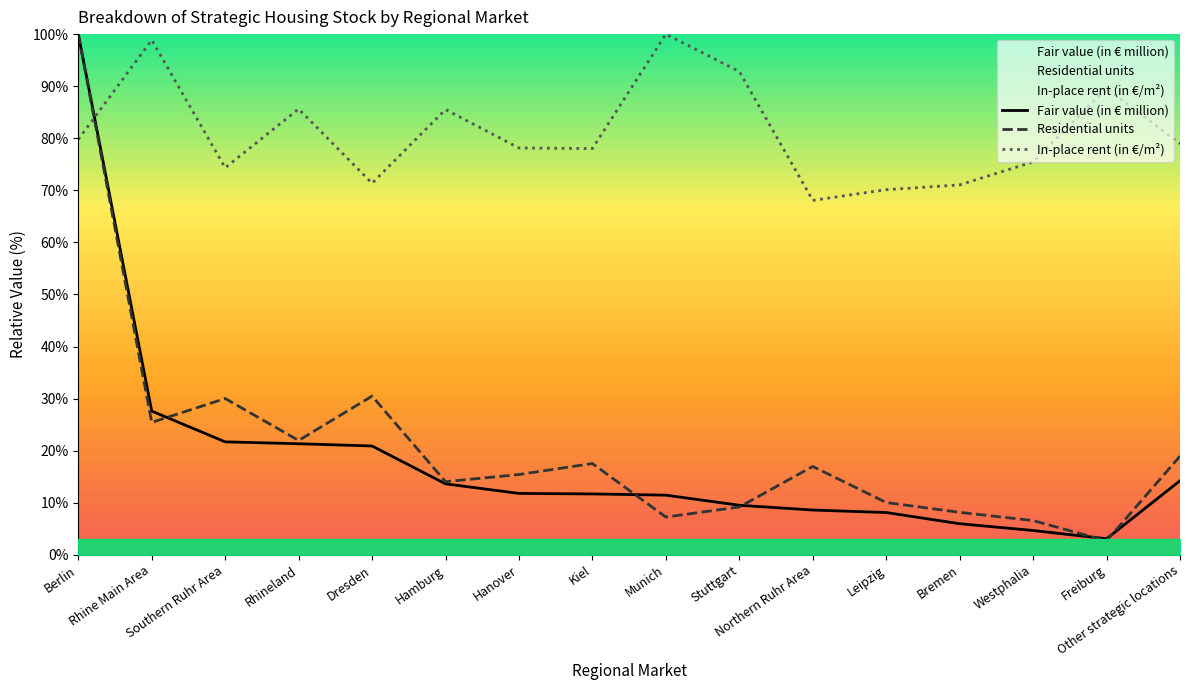

How many distinct data groups are displayed?

3